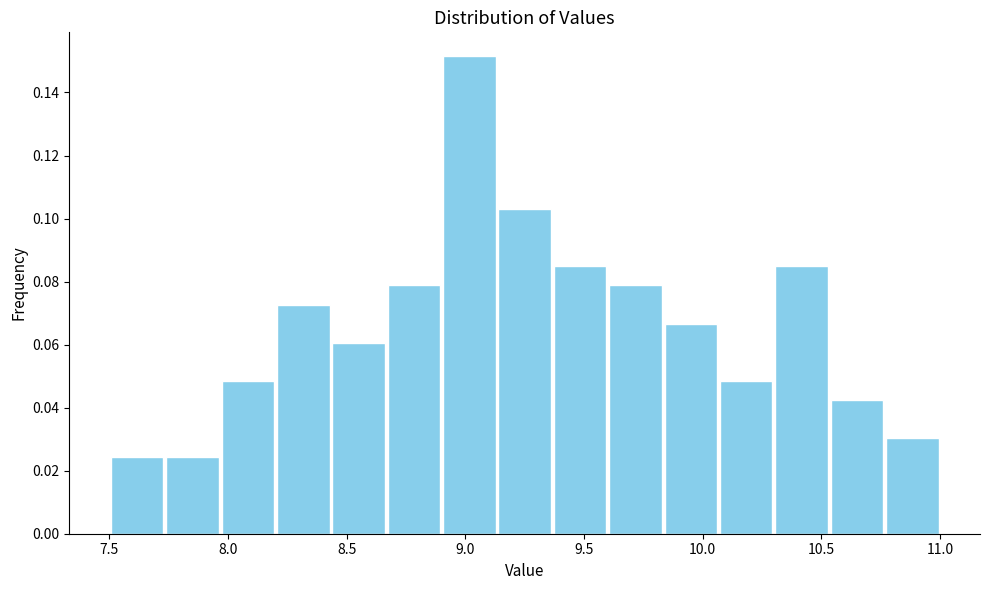

Over which range of the x-axis is the bar tallest?

8.90 to 9.15